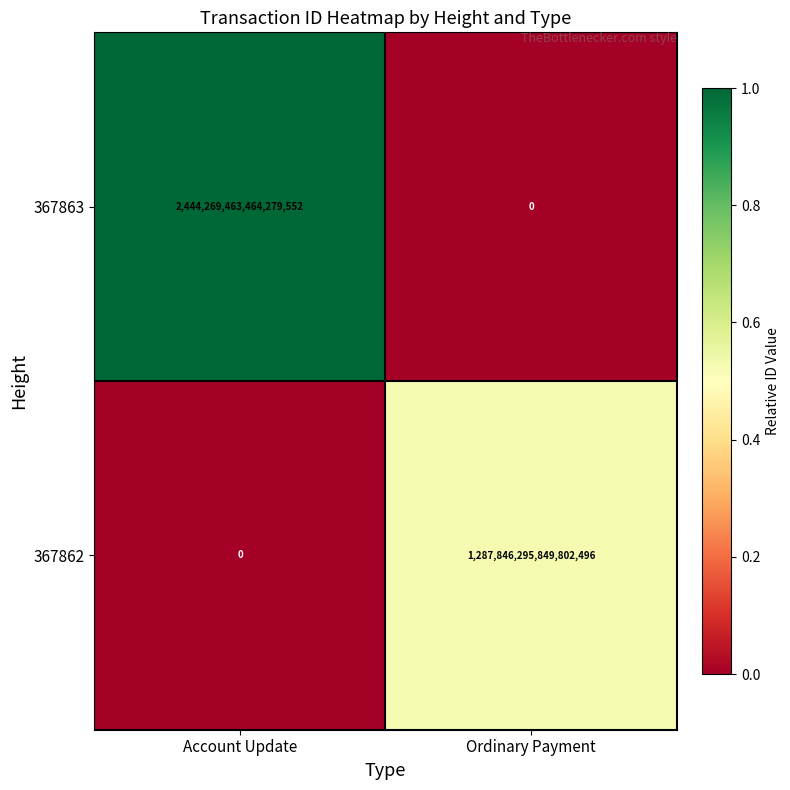

Between Account Update and Ordinary Payment, which series saw the biggest shift?

367863